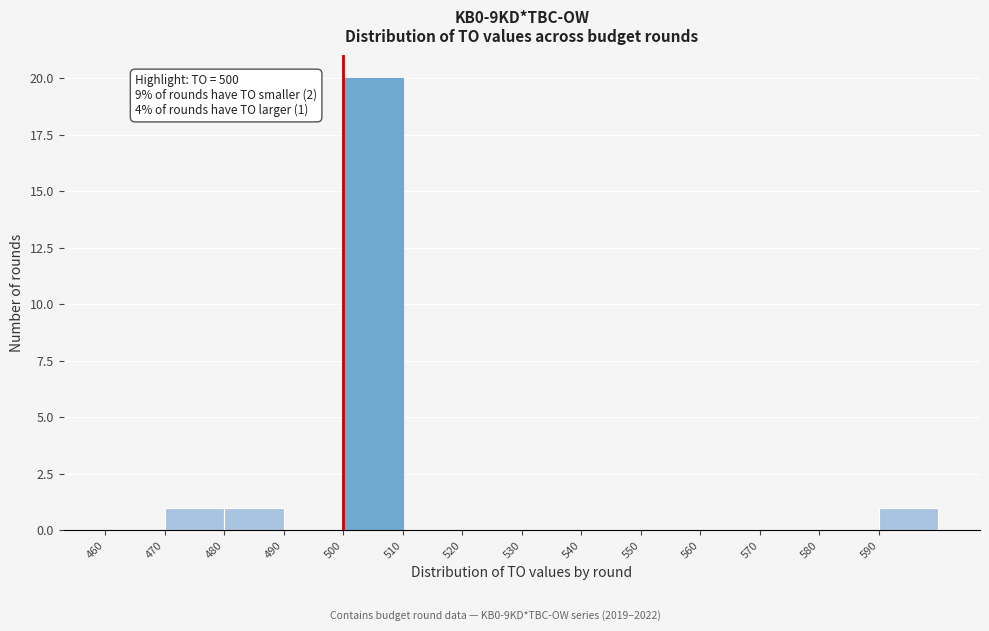

Over which range of the x-axis is the bar tallest?

500 to 510